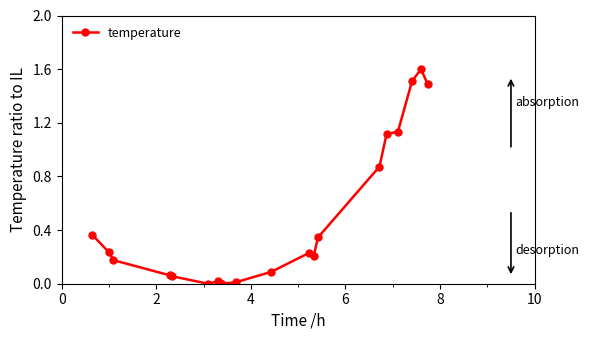

True or false: there are more than 1 points higher than both neighbors.

True